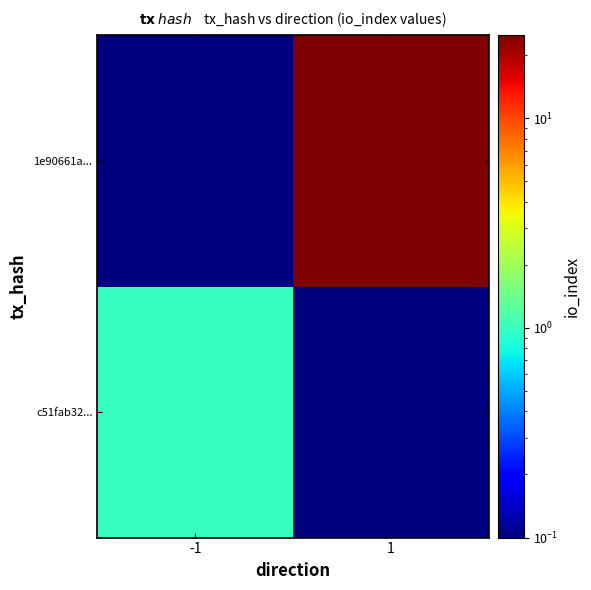

What is the smallest value displayed?

0.1